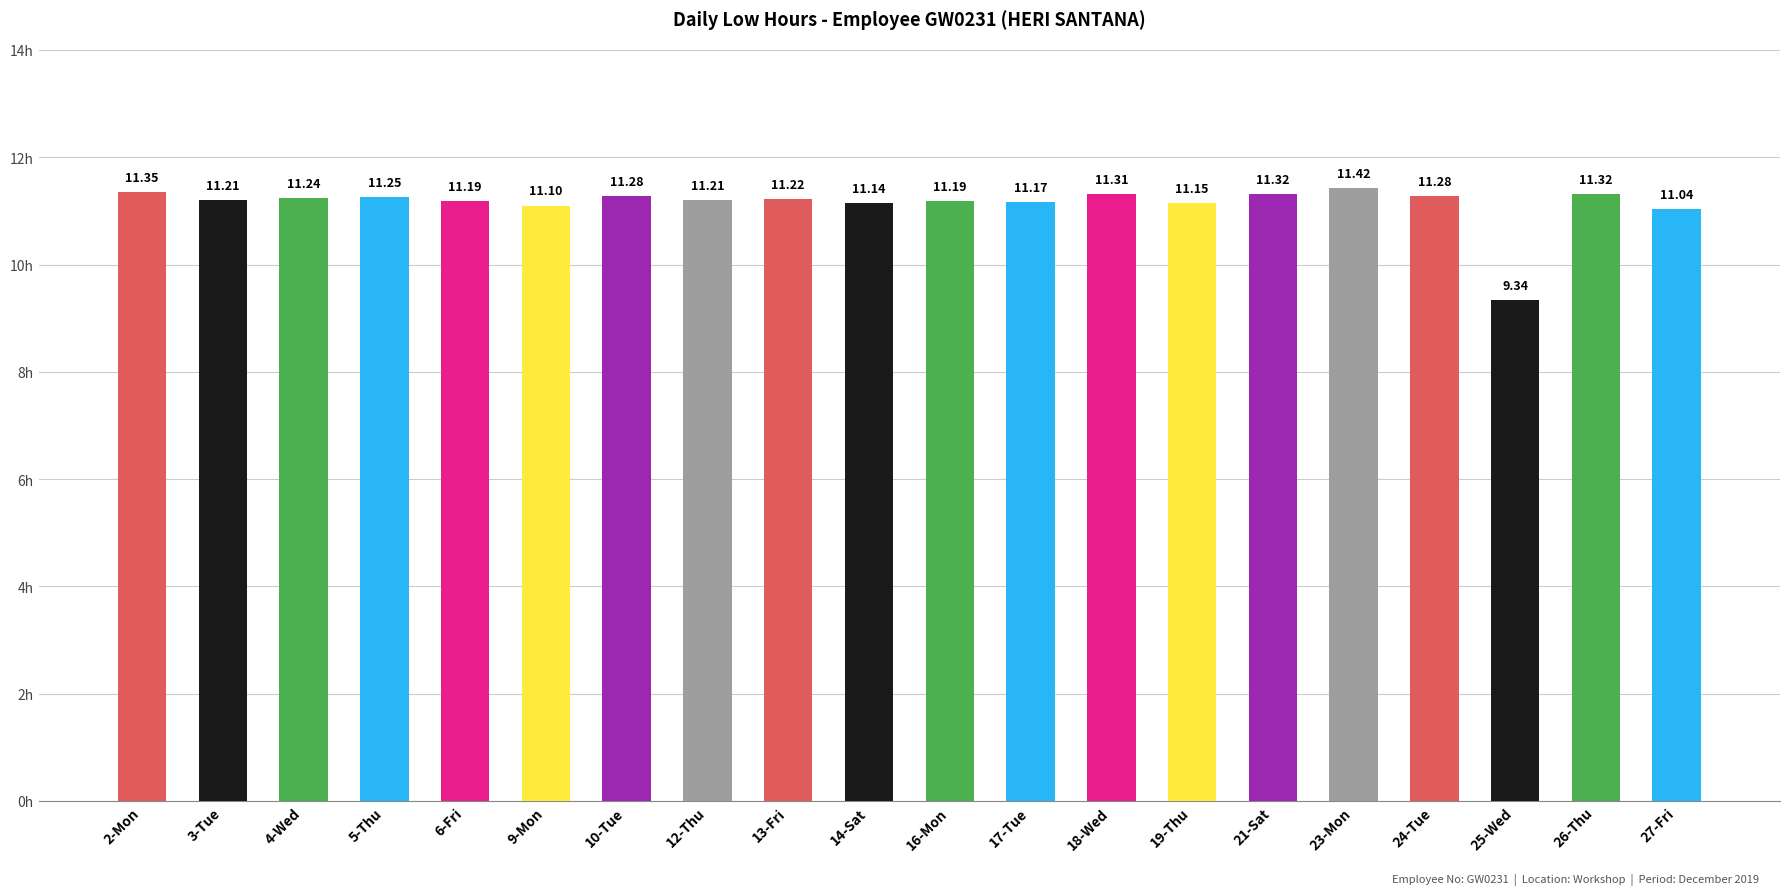

How many data points does each series have?

20